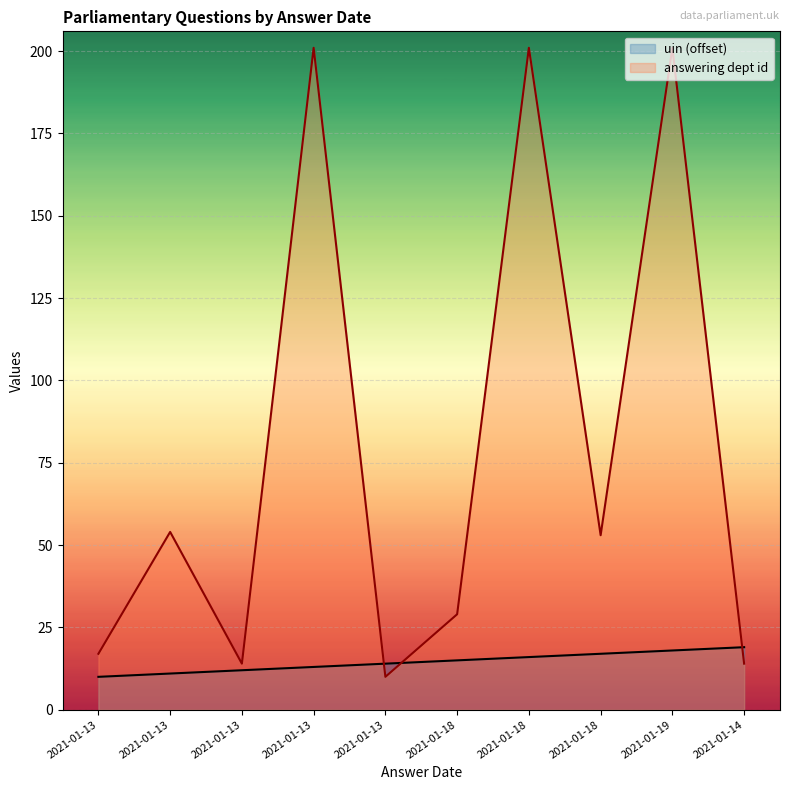

Reading right to left, list all the values displayed in this chart.

uin (offset): 19	18	17	16	15	14	13	12	11	10
answering dept id: 14	201	53	201	29	10	201	14	54	17